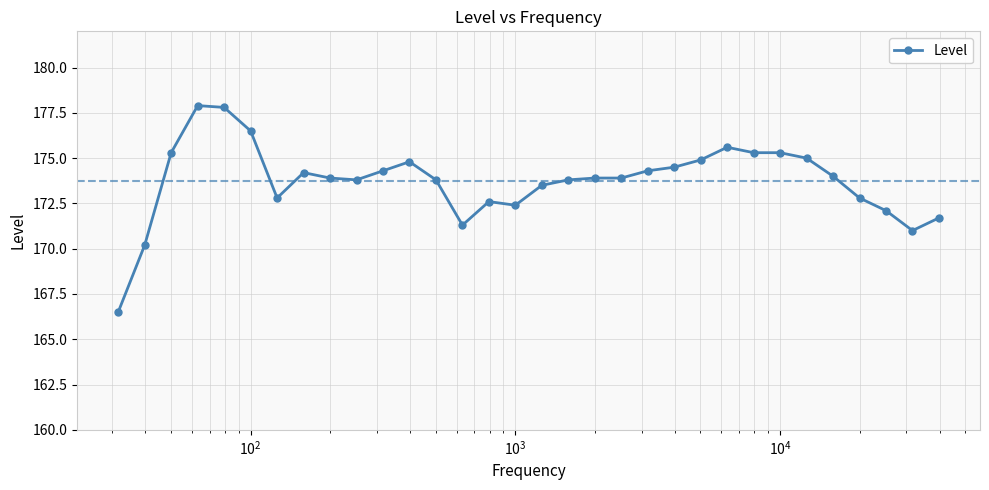

What is the minimum value shown in the chart?

166.5